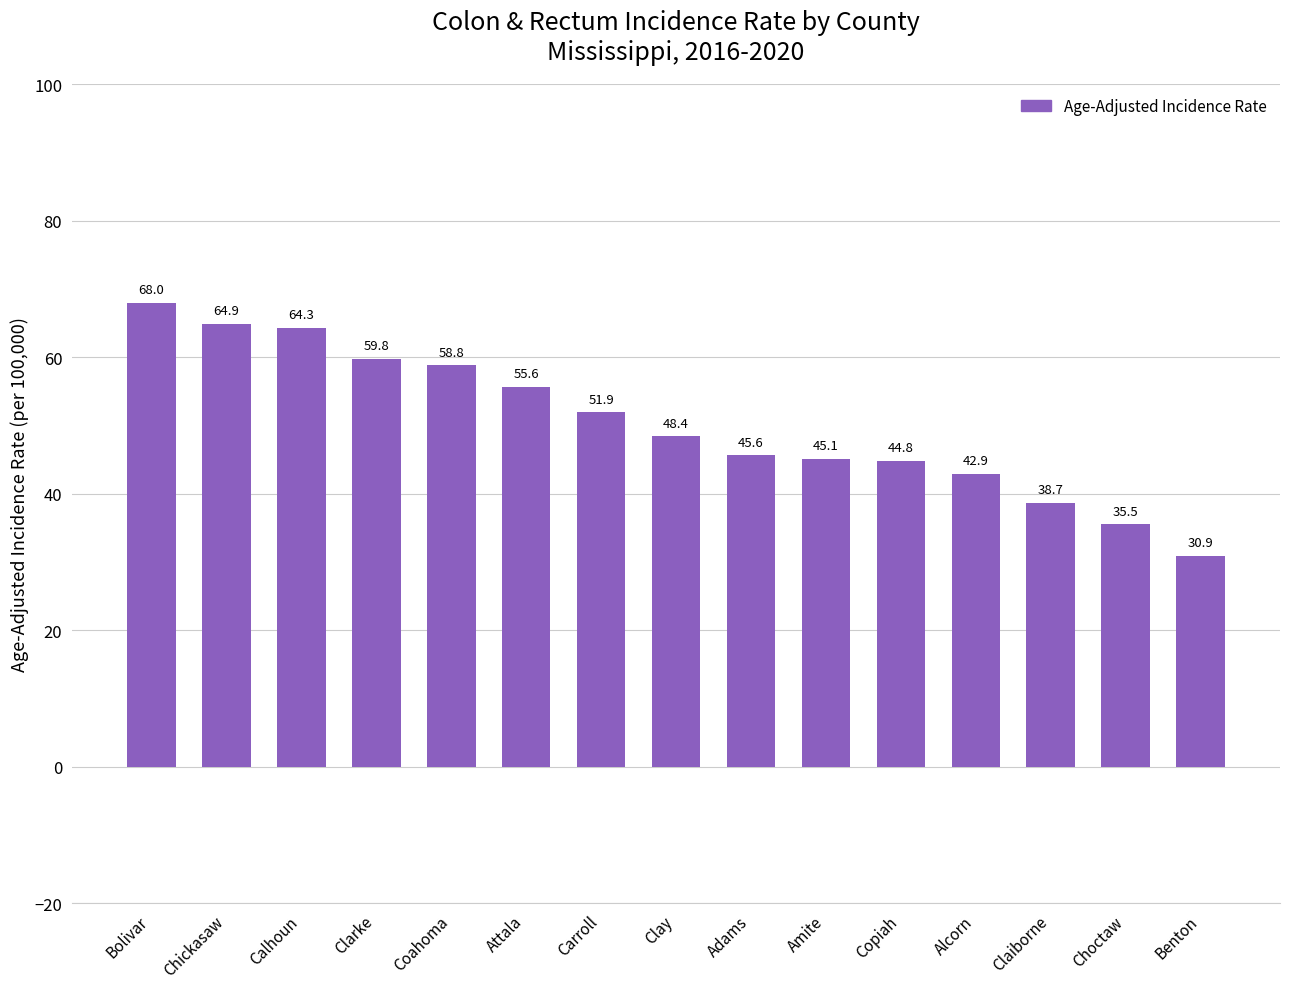

What is the maximum value shown in the chart?

68.0